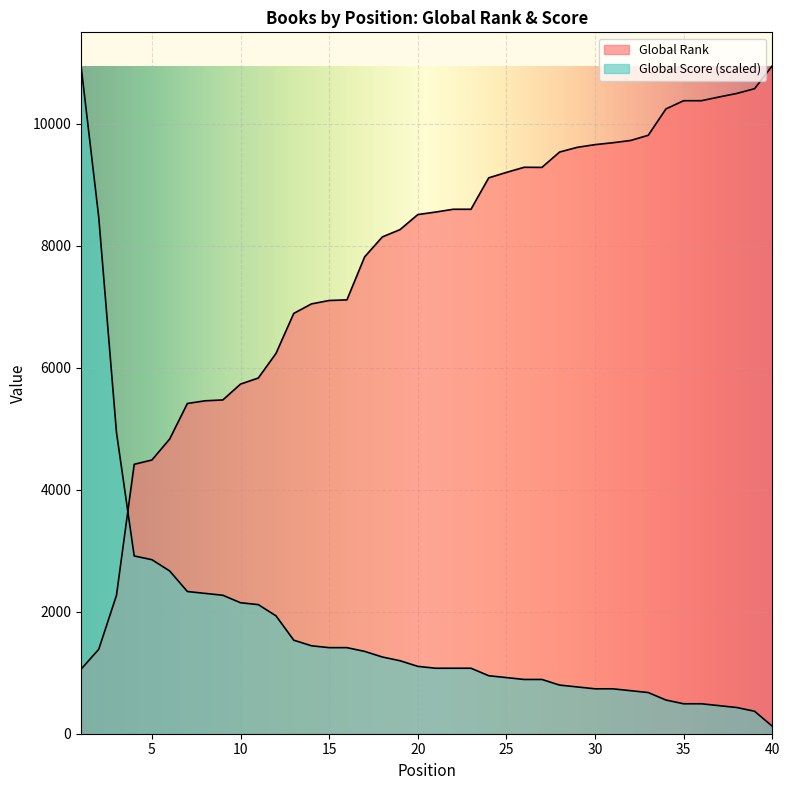

The Global Rank series shows 9685.0 at 31. True or false?

True